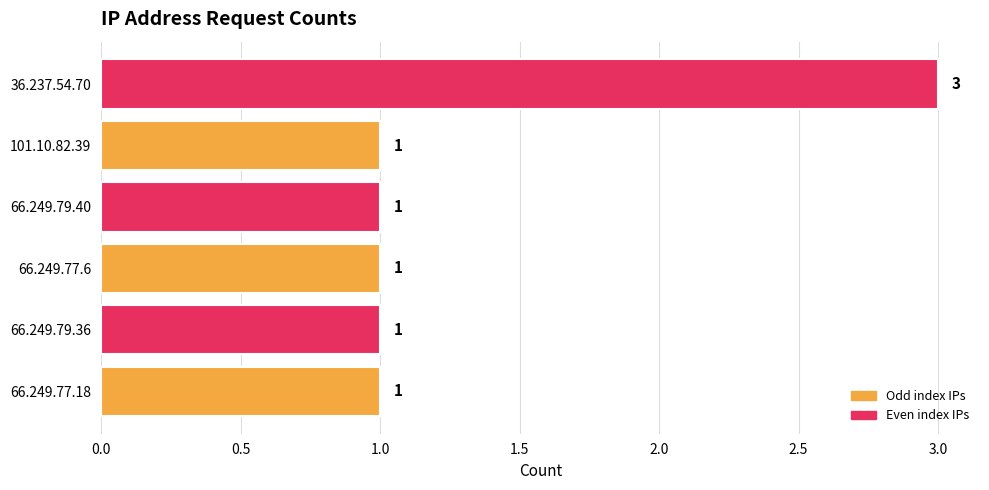

Approximately how many times larger is the value at 66.249.79.40 compared to 36.237.54.70?

0.3